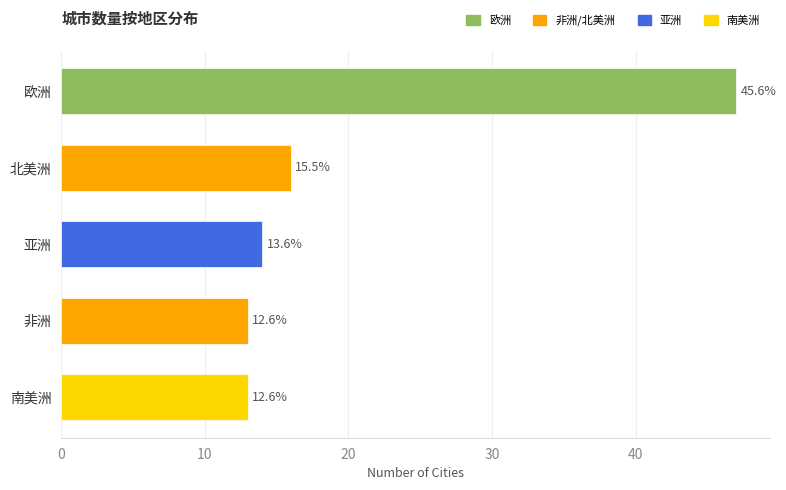

The value at 欧洲 is 27. True or false?

False